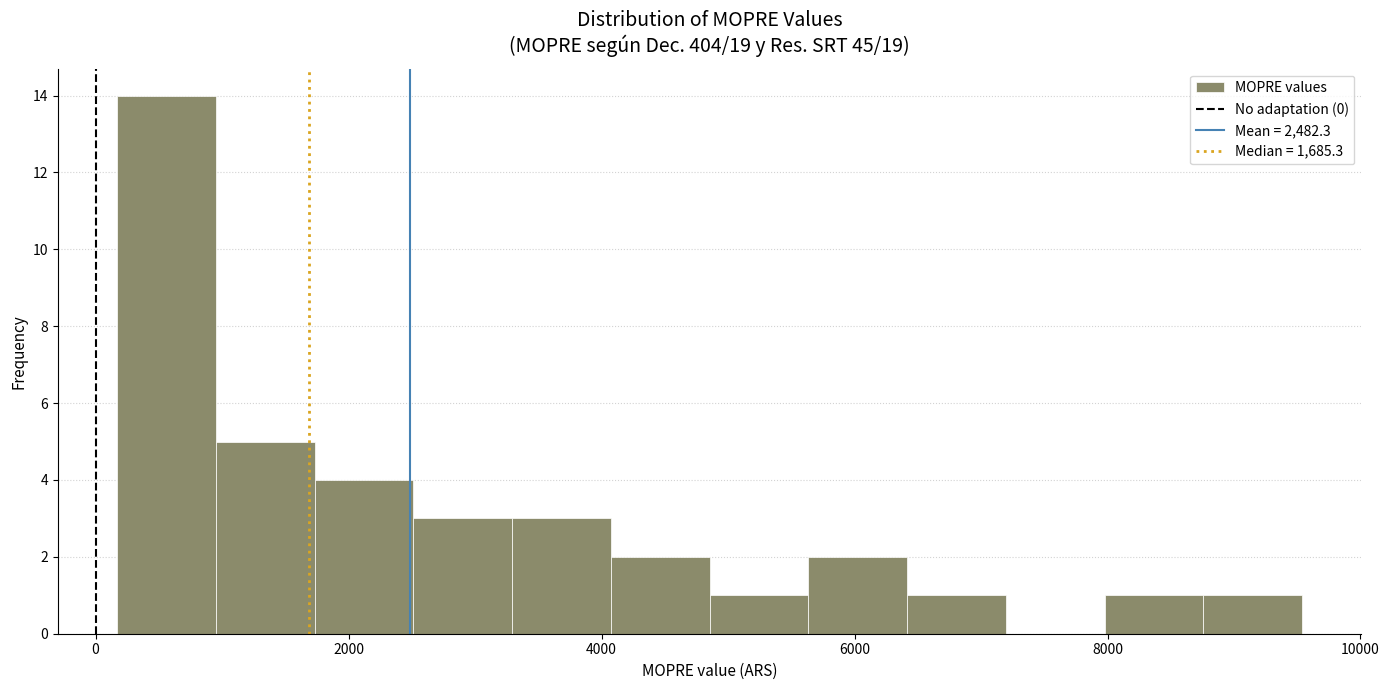

Around what value on the x-axis is the tallest bar? Give the approximate position of its centre, as read against the axis.

600